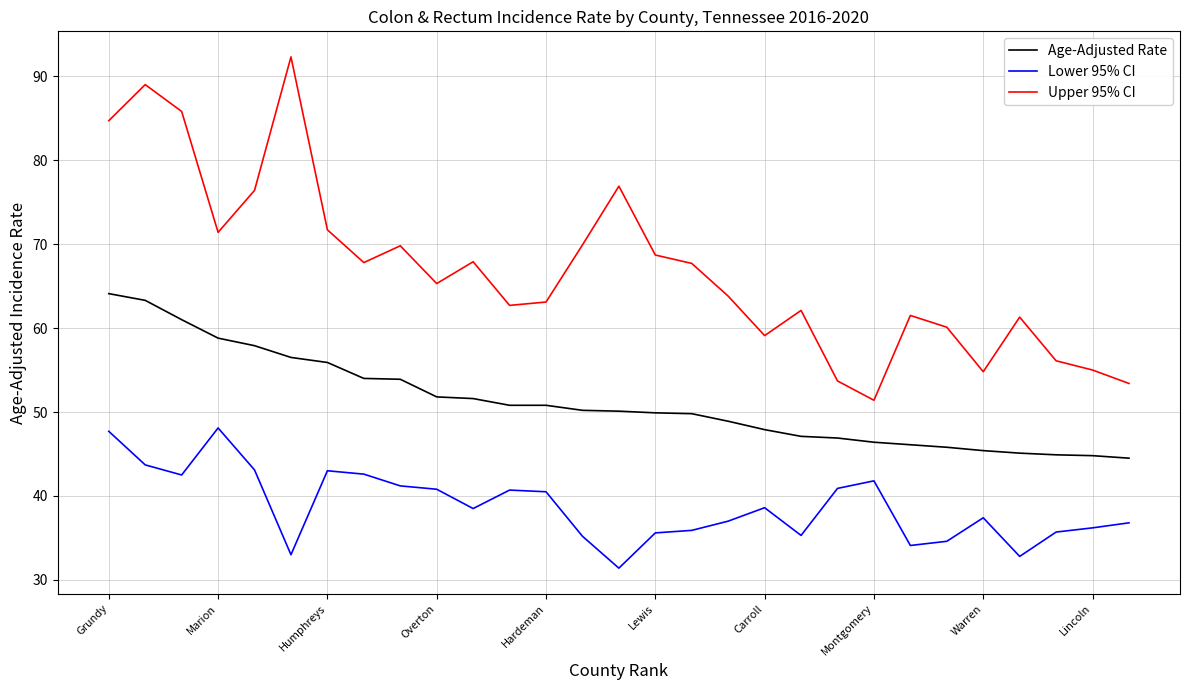

Rank the series by their average value, from lowest to highest.

Lower 95% CI, Age-Adjusted Rate, Upper 95% CI